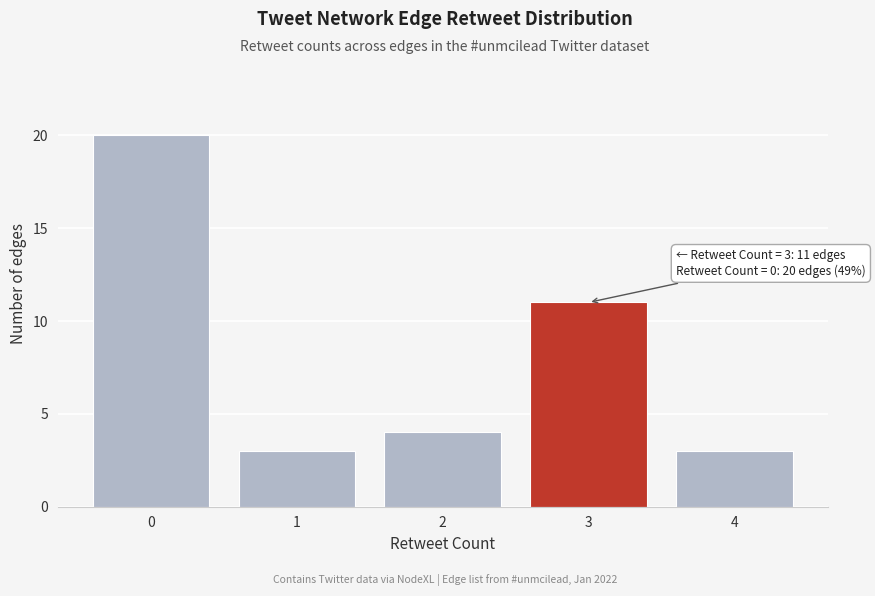

Reading right to left, what are all the values shown in this chart?

4=3	3=11	2=4	1=3	0=20